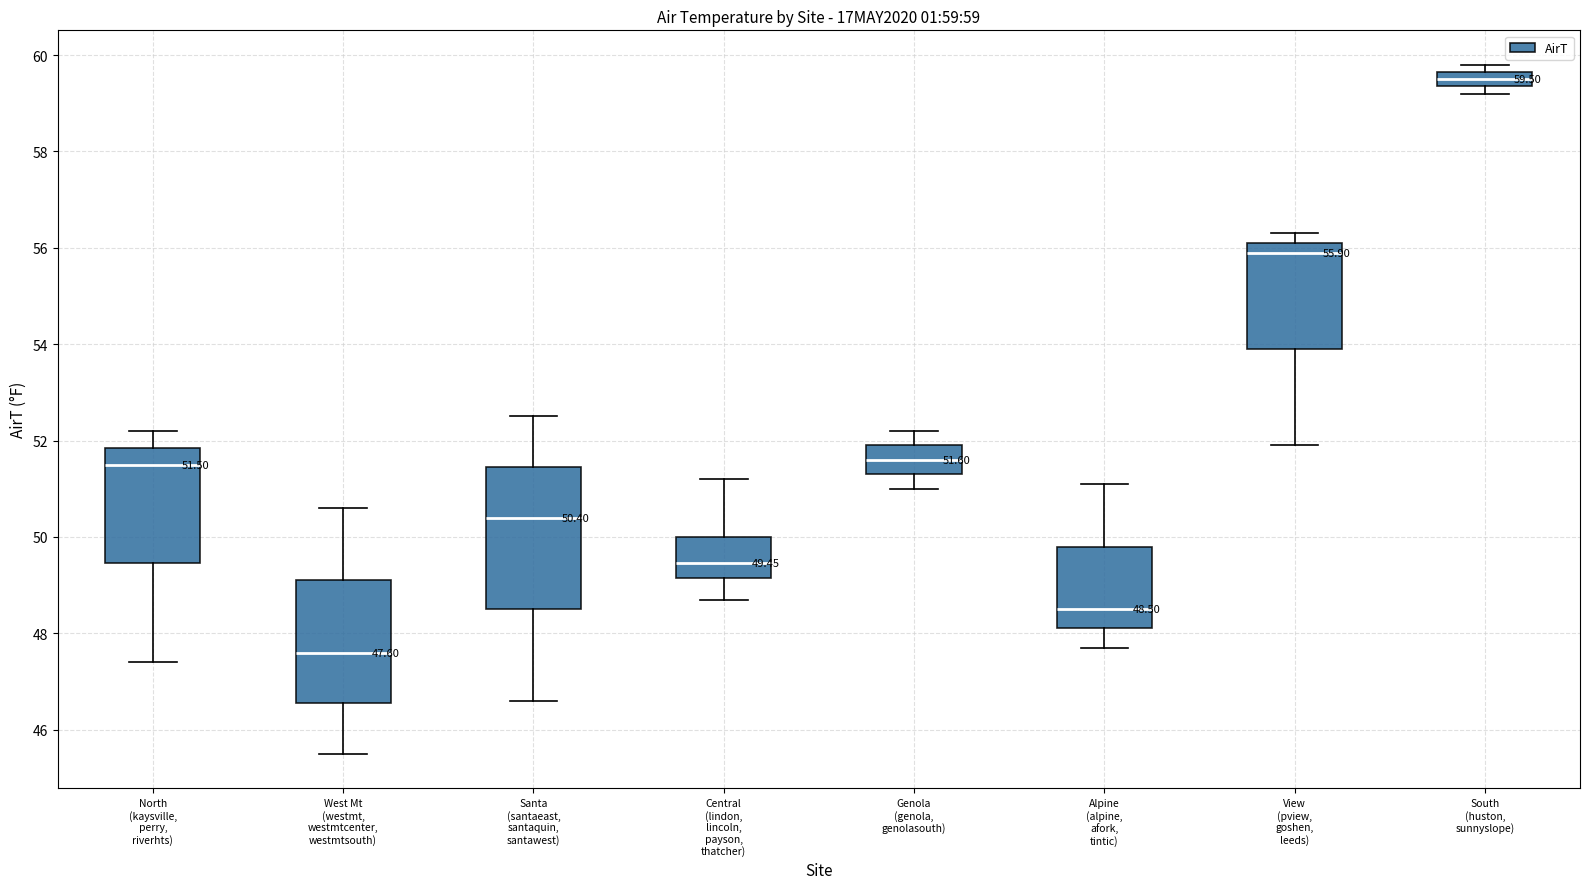

Comparing the boxes themselves (not the whiskers), which one is the tallest?

Santa (santaeast, santaquin, santawest)